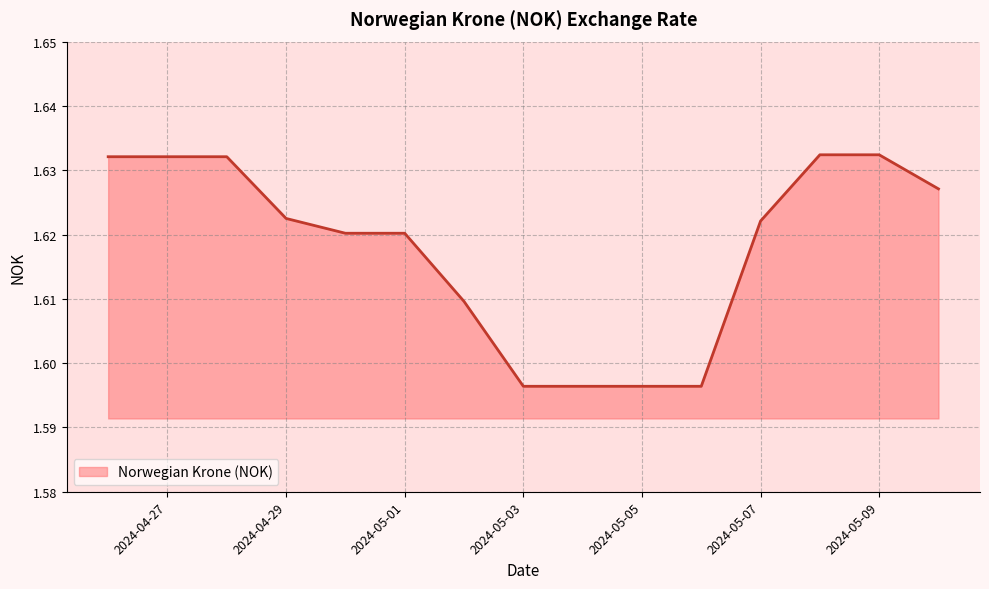

How many lines are shown in the chart?

1